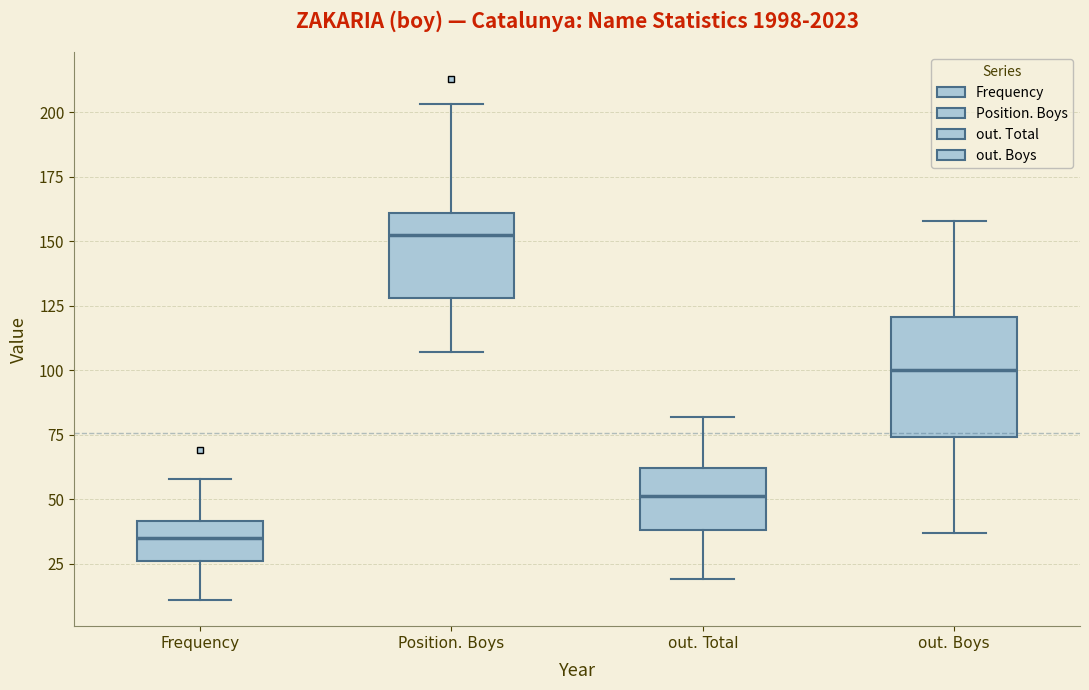

Reading left to right, transcribe this box plot: for each box, give where its median line is, the range the box spans, and where its two whiskers end, as read against the y-axis. The values are not printed on the chart, so give them approximately, as read against the axis.

Frequency: median 35, box 25 to 40, whiskers 10 to 60
Position. Boys: median 155, box 130 to 160, whiskers 105 to 205
out. Total: median 50, box 40 to 60, whiskers 20 to 80
out. Boys: median 100, box 75 to 120, whiskers 35 to 160